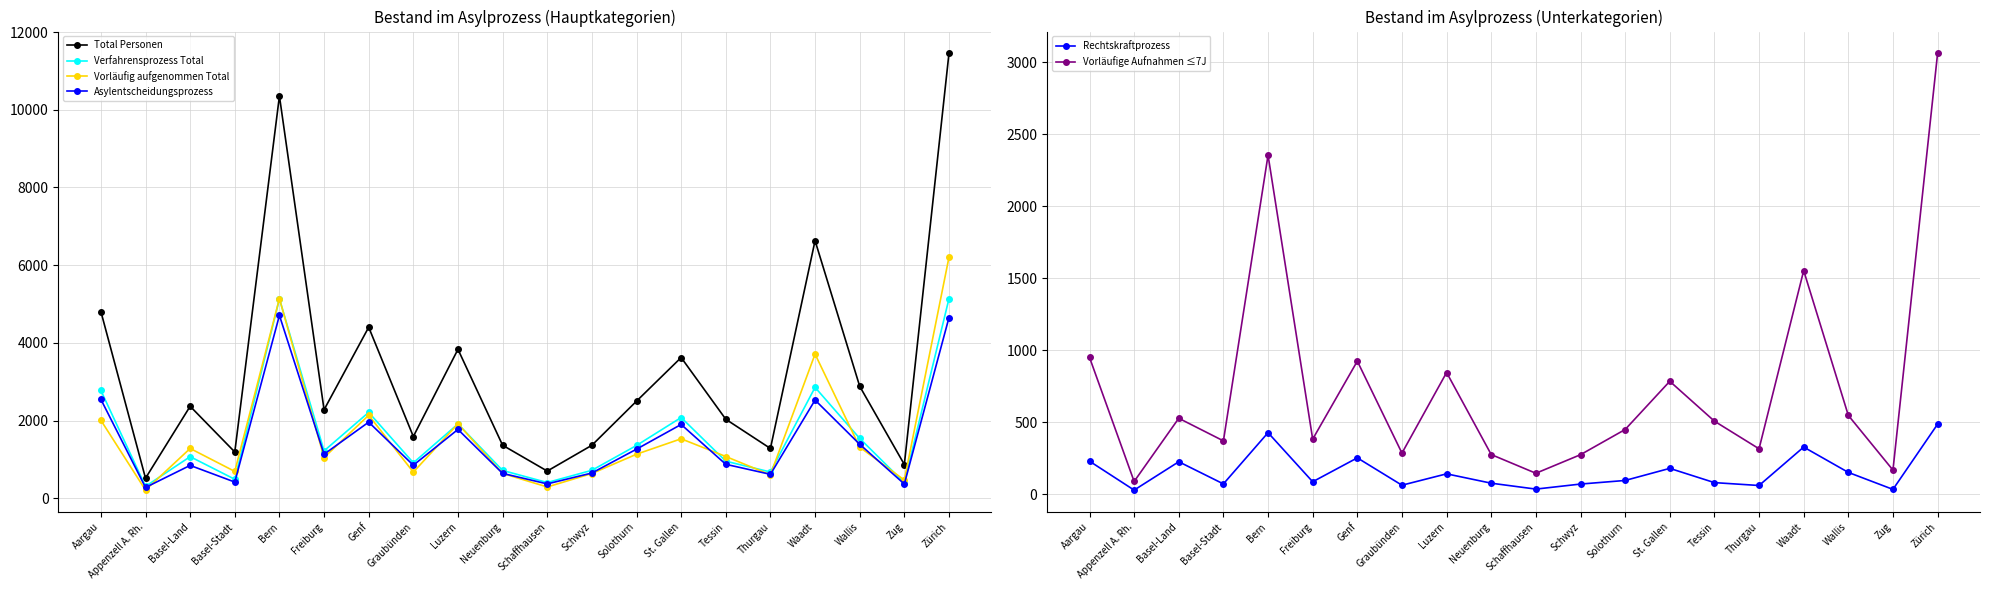

What is the maximum value for Vorläufige Aufnahmen ≤7J?

3062